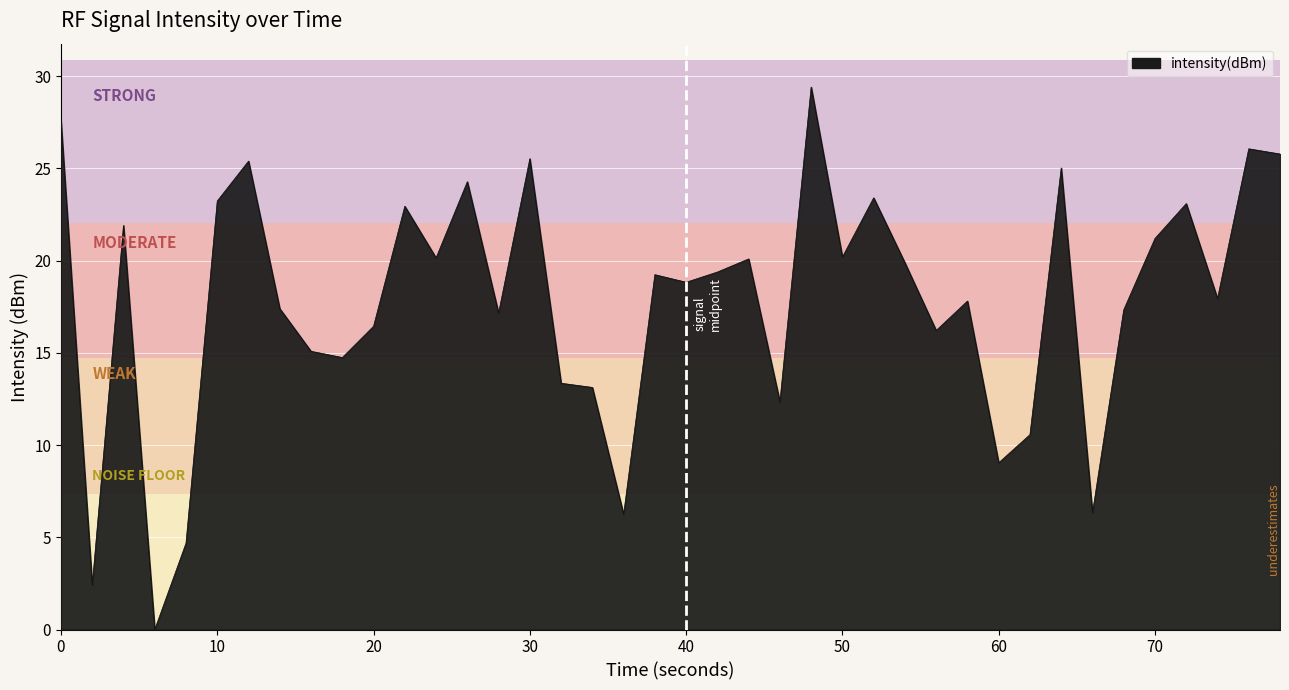

What is the maximum value shown in the chart?

29.4